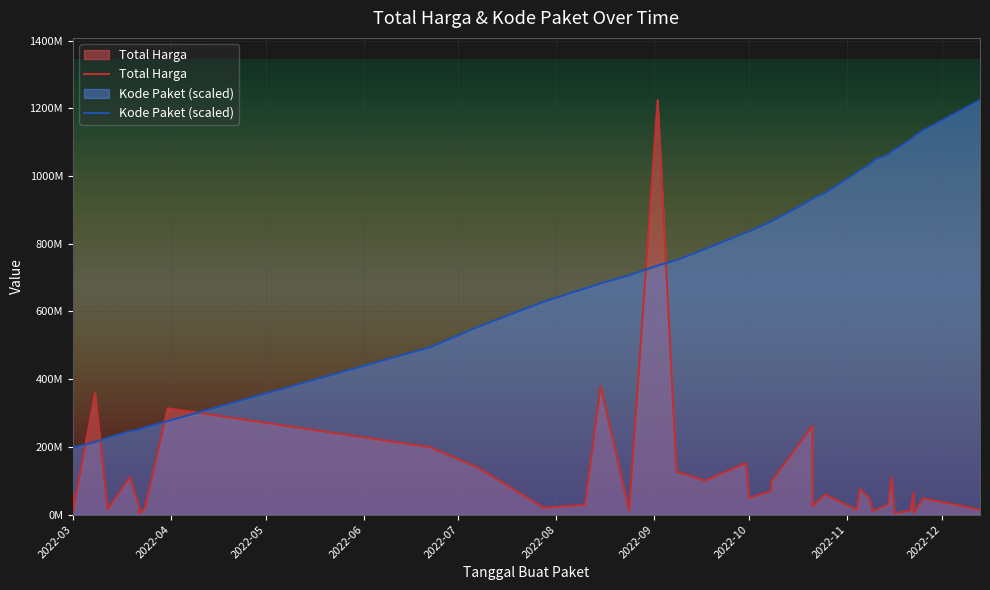

What is the minimum value for Total Harga?

2395750.0